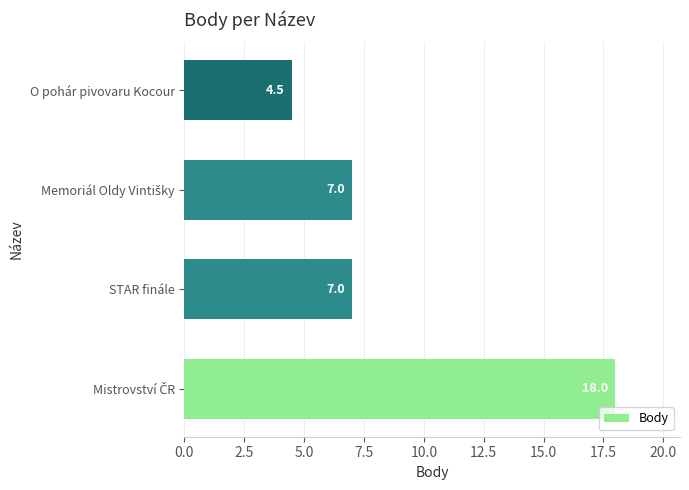

The value at STAR finále is 4.1. True or false?

False